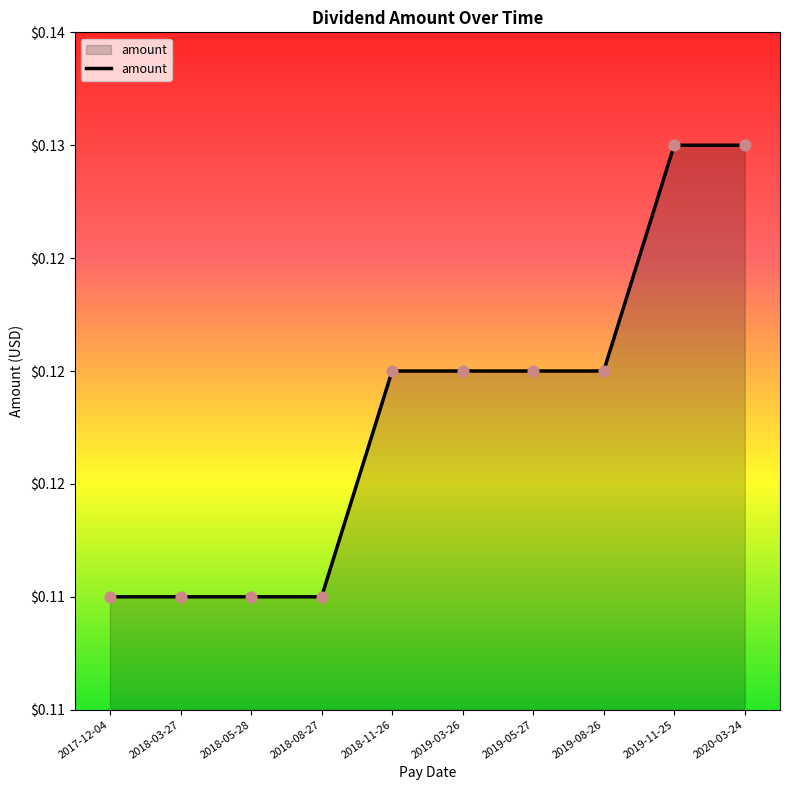

Which has a higher value, 2018-05-28 or 2020-03-24?

2020-03-24